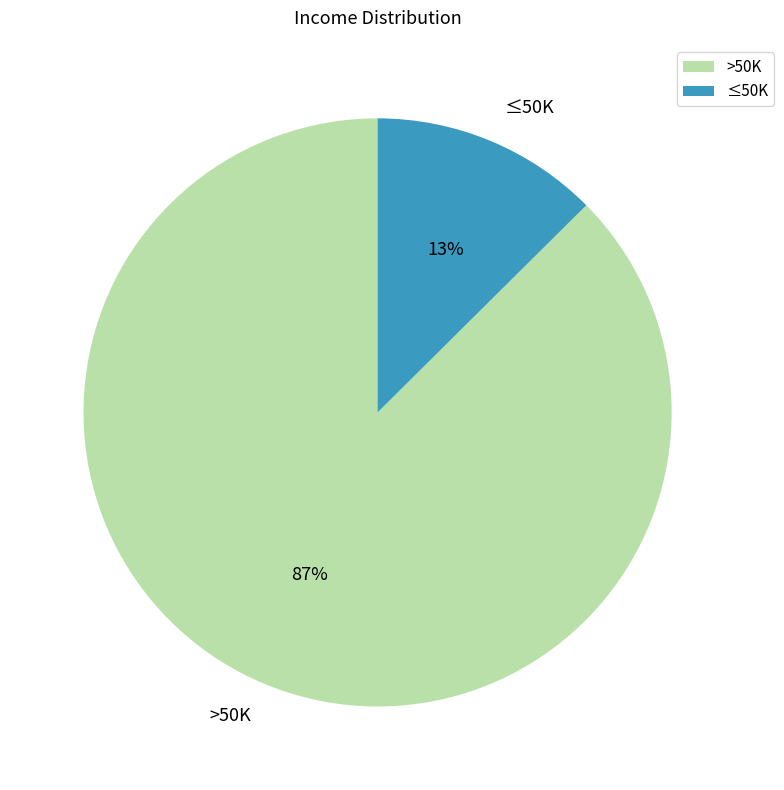

Rank the categories by value from lowest to highest.

≤50K, >50K